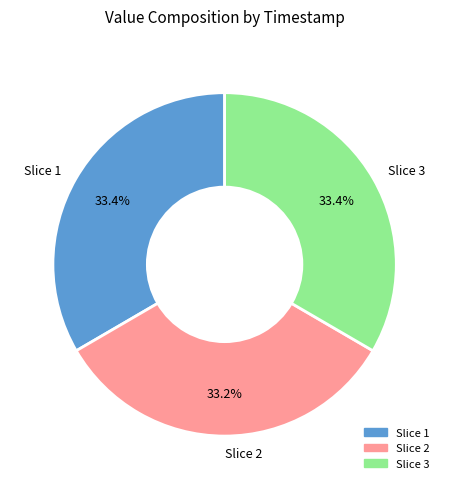

Does Slice 2 account for over 50% of the chart?

No